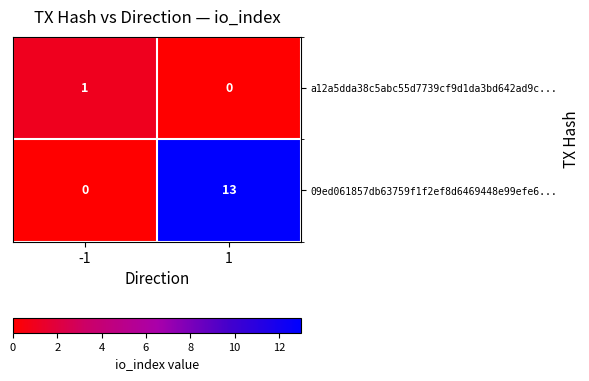

What is the spread (max minus min) of values at -1?

1